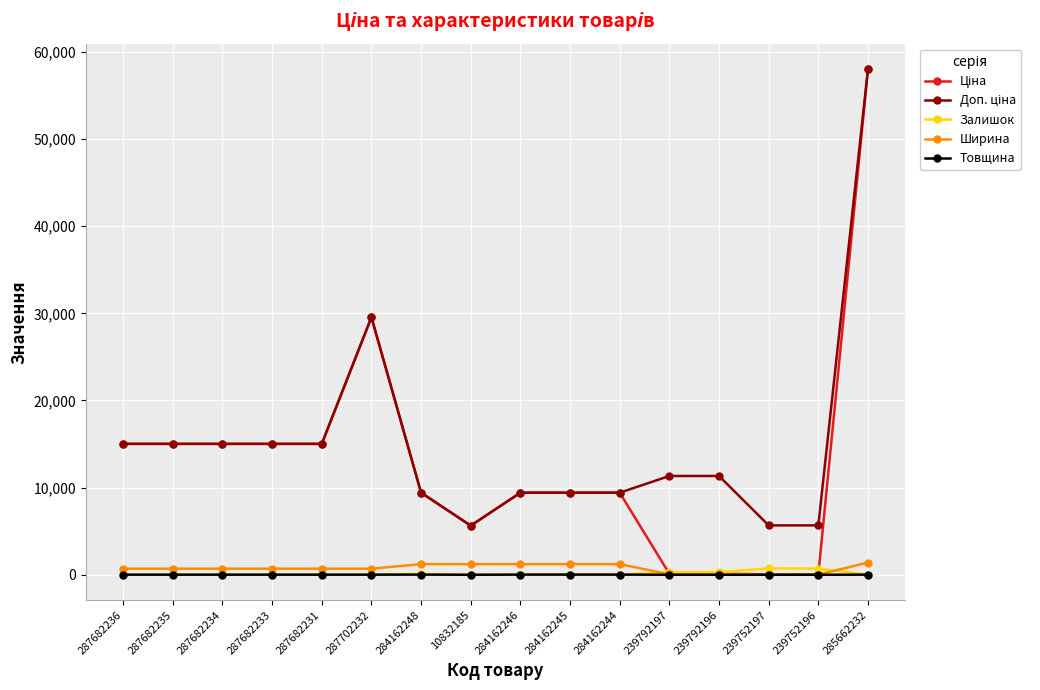

True or false: Товщина has a value of 18.0 at 284162245.

True